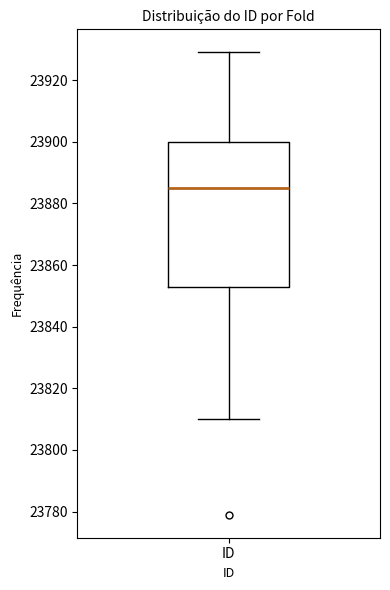

Where does the median line of the box for ID sit on the y-axis? The values are not printed on the chart, so give them approximately, as read against the axis.

23886